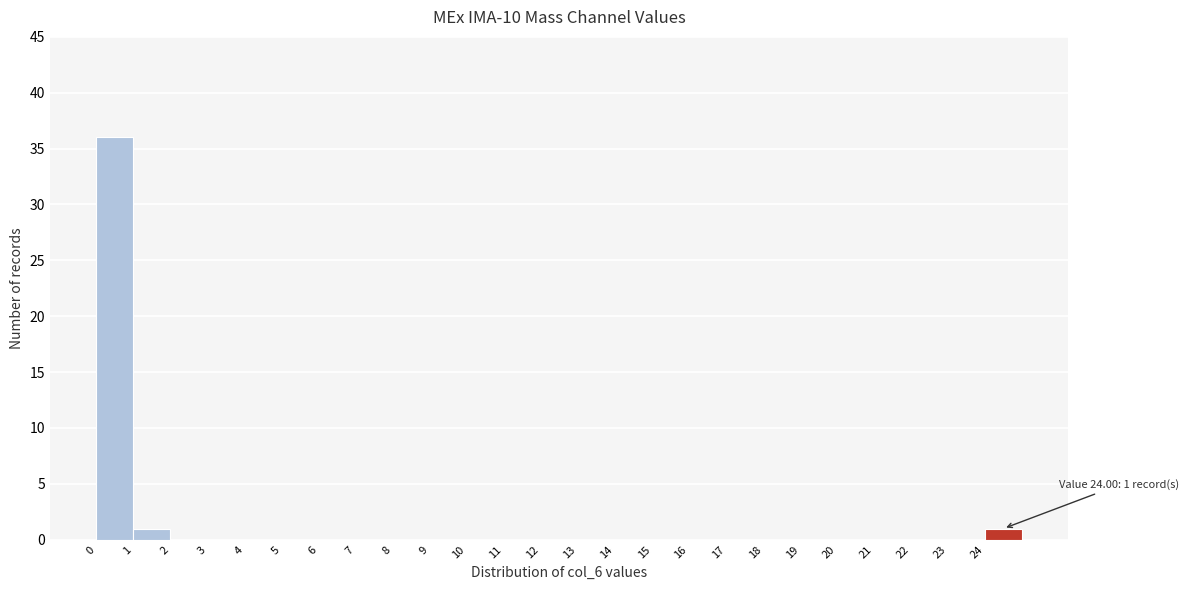

Which range on the x-axis has the tallest bar?

0 to 1